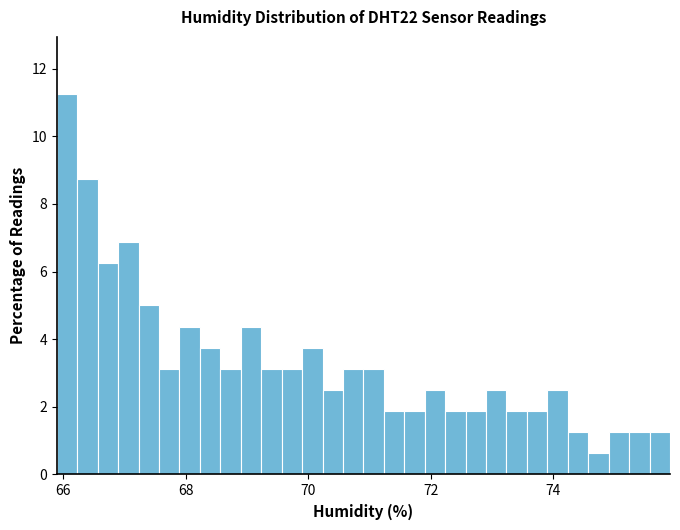

Around what value on the x-axis is the tallest bar? Give the approximate position of its centre, as read against the axis.

66.0